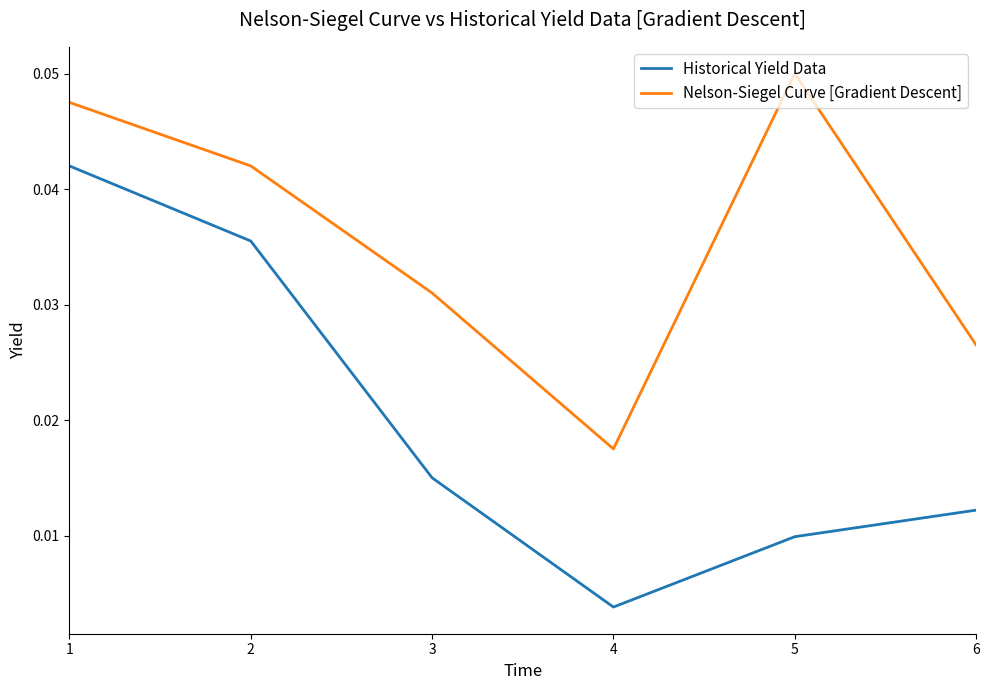

Is this an area chart (filled region under the line)?

No